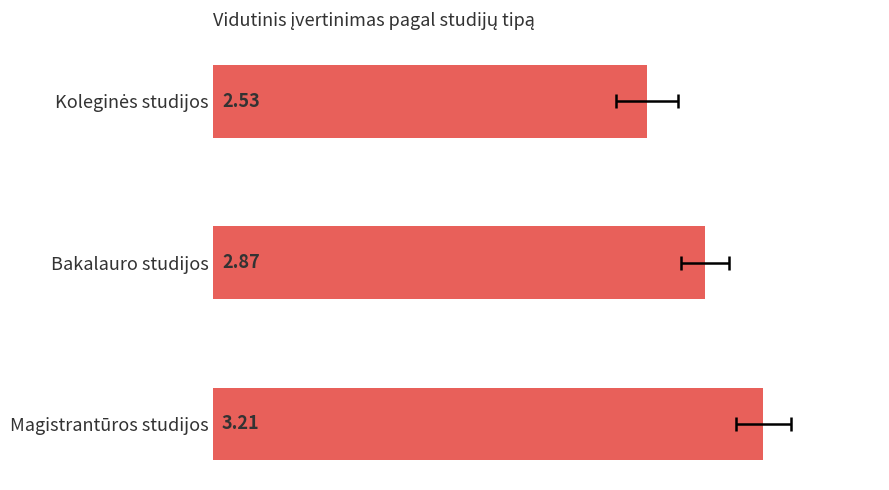

What is the value of the 2nd bar from the left?

2.9